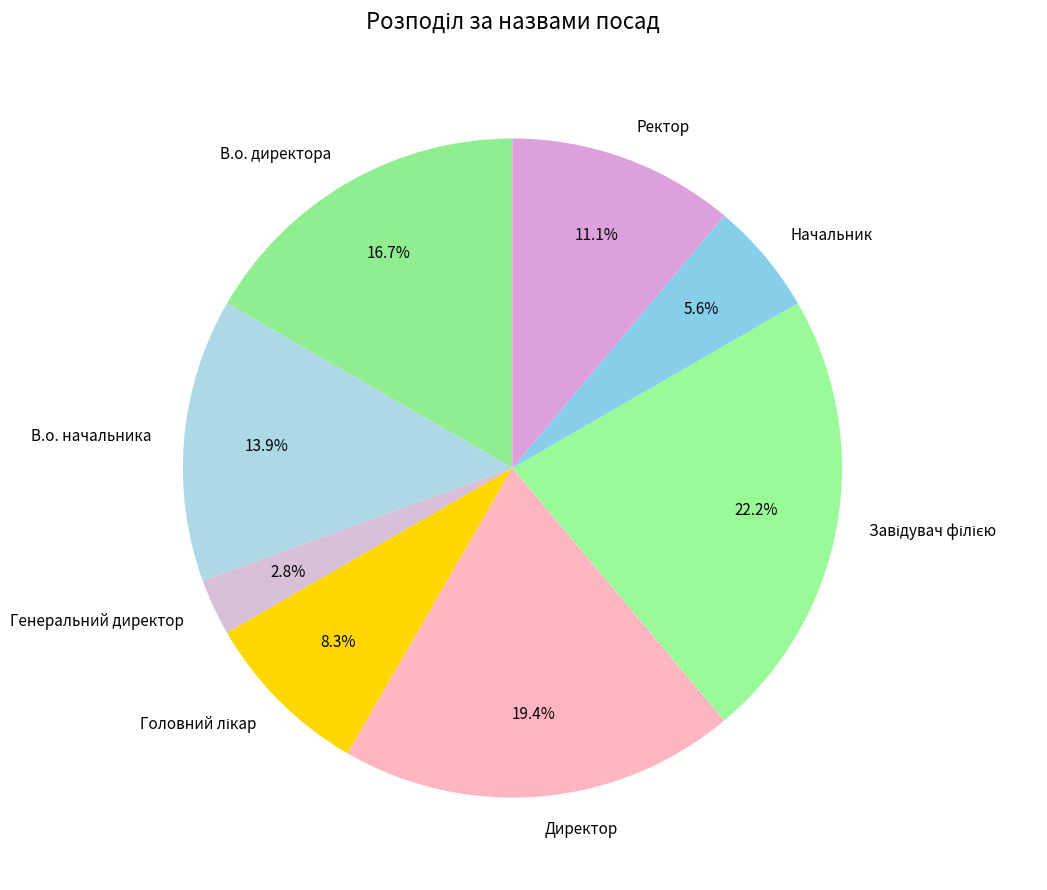

Which has a higher value, Директор or В.о. директора?

Директор